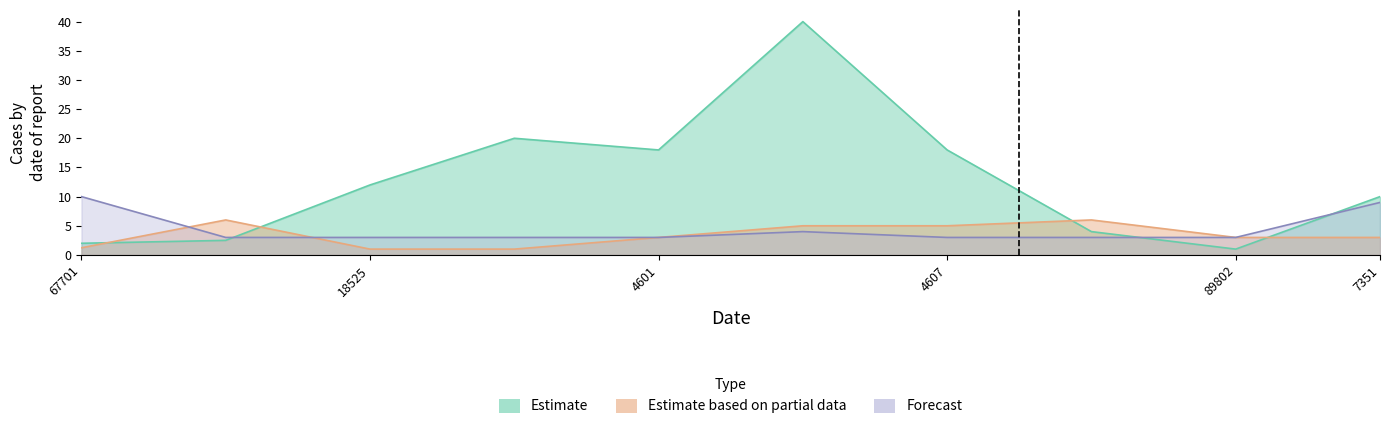

At how many categories does at least one series exceed 34?

1